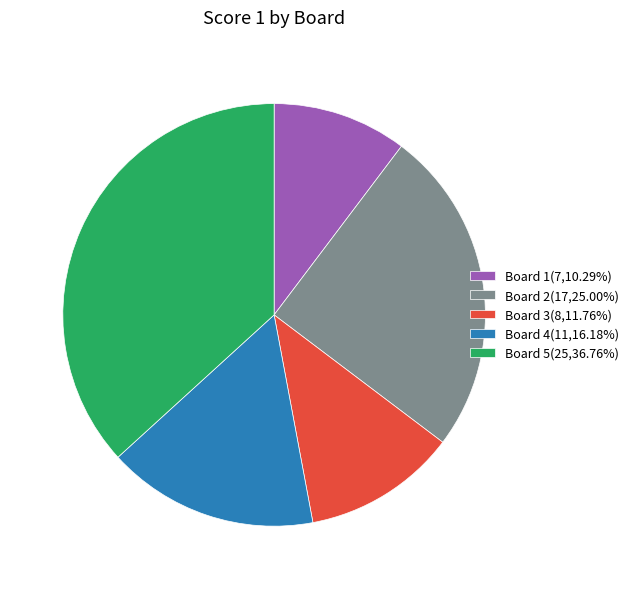

Does Board 4 represent more than half of the total?

No